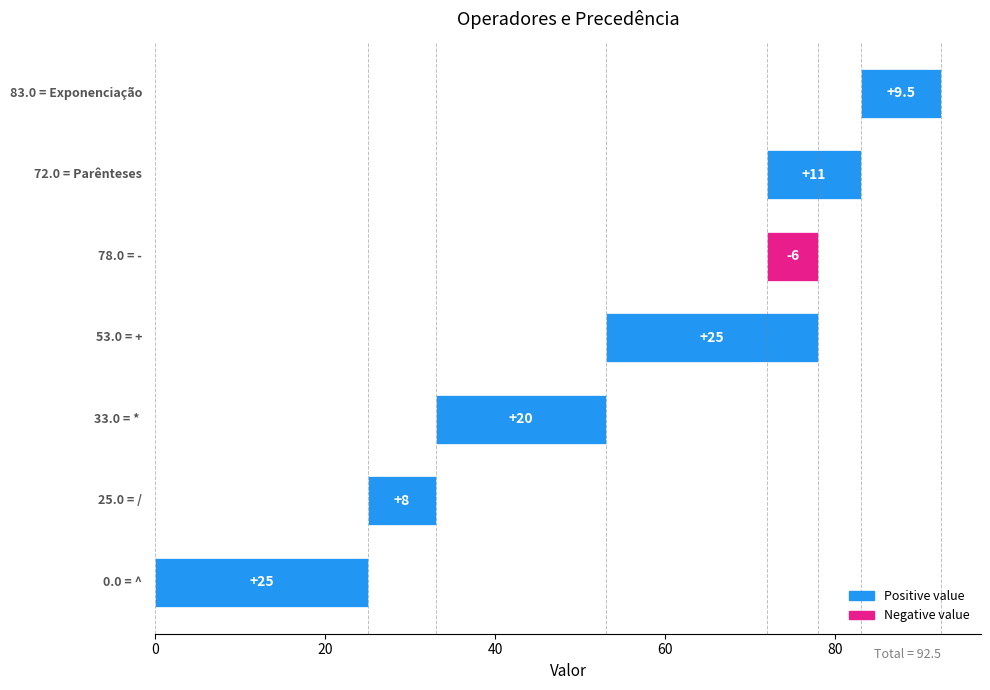

How many bars are there in total?

7